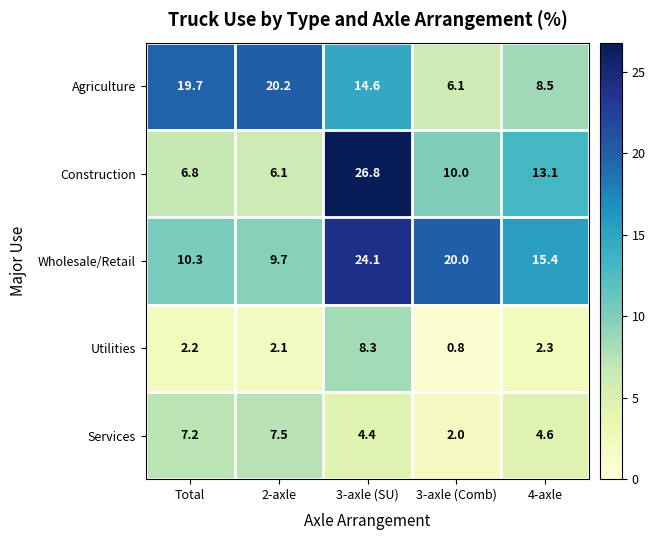

What is the average value of the Construction series?

12.6